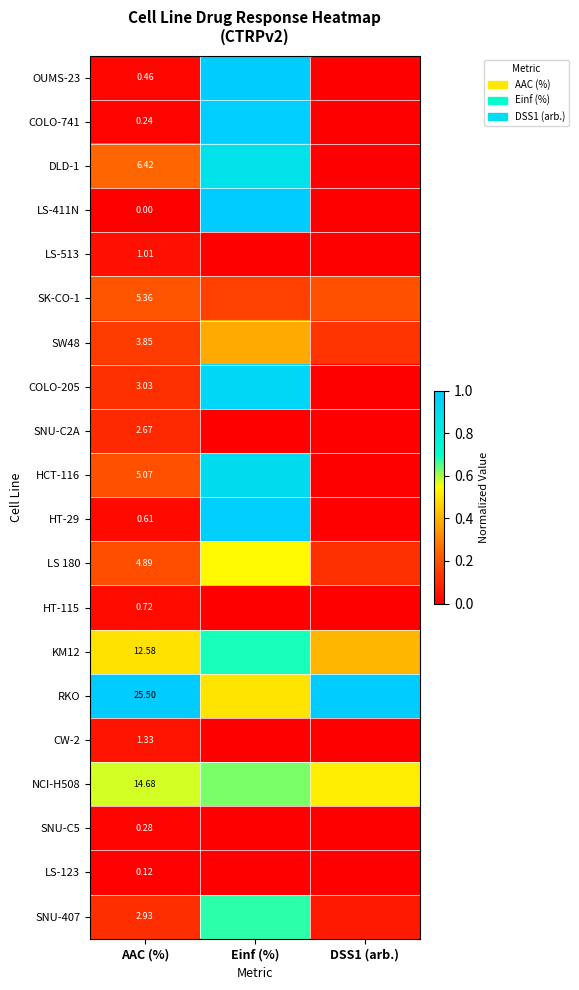

At how many categories does at least one series exceed 0?

3